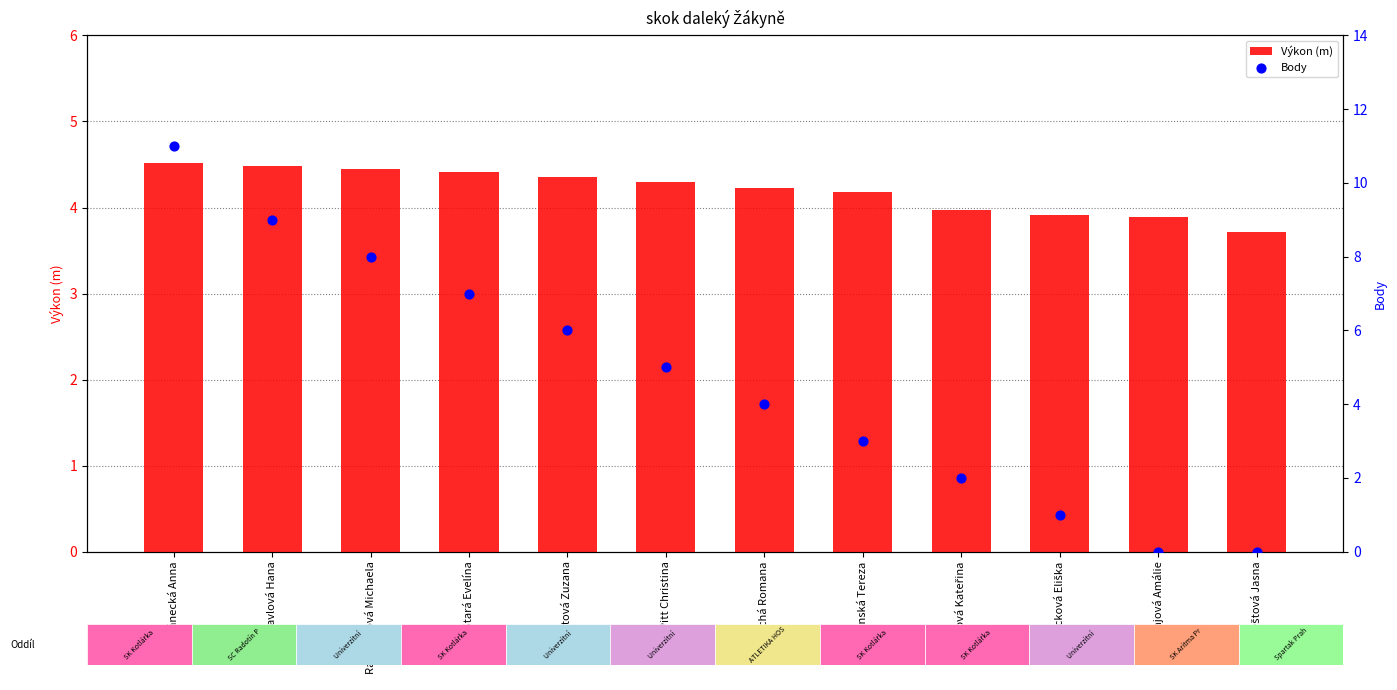

Which series contains the lowest Y value?

Body